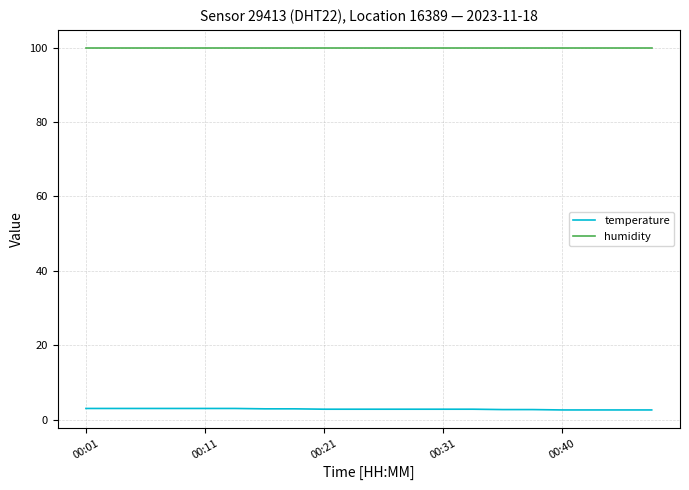

What are all the series names shown in the legend?

temperature, humidity